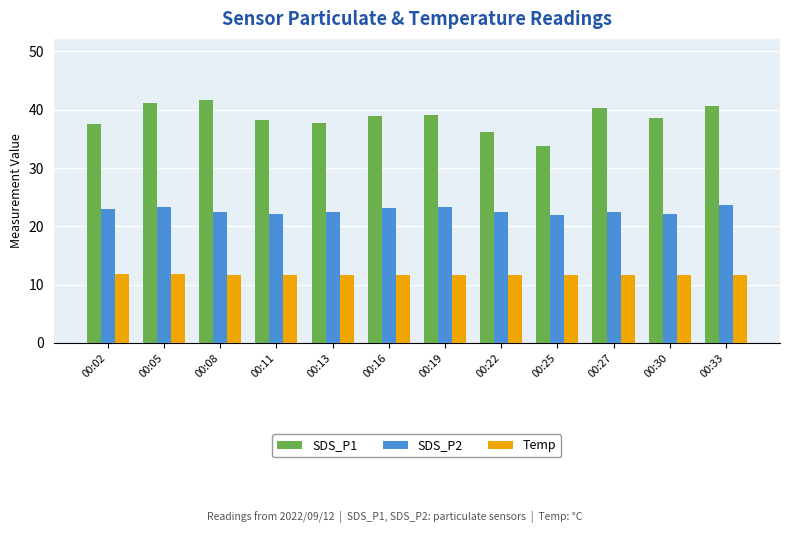

Read the SDS_P1 value at 00:19.

39.1